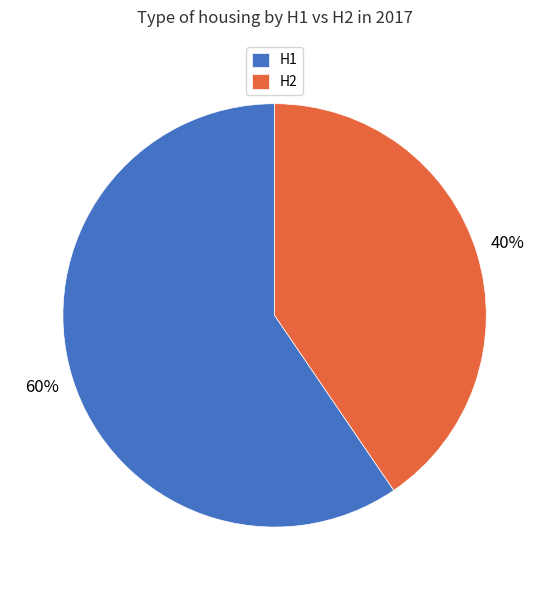

True or false: H2 accounts for 40% of the total.

True